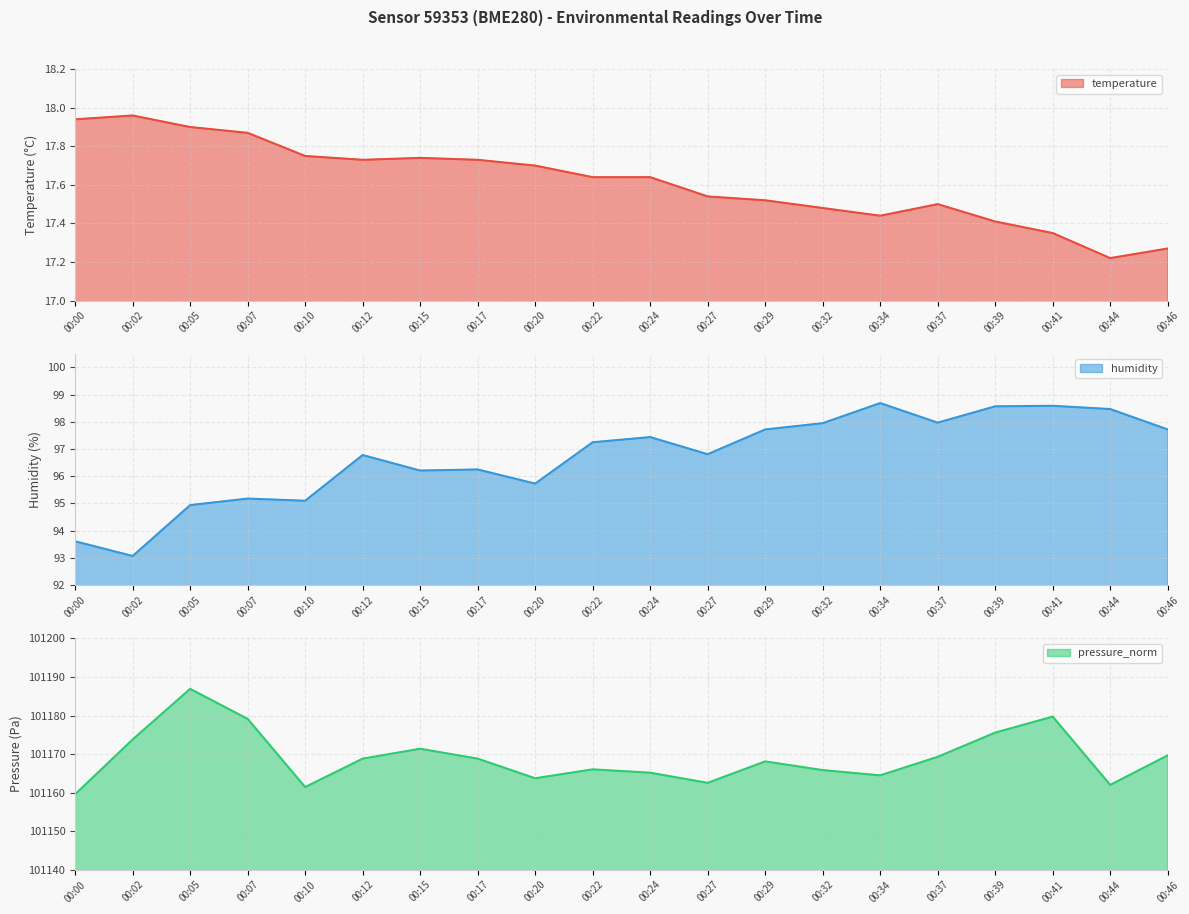

Reading left to right, what are all the values shown in this chart?

temperature: 00:00=17.9	00:02=18.0	00:05=17.9	00:07=17.9	00:10=17.8	00:12=17.7	00:15=17.7	00:17=17.7	00:20=17.7	00:22=17.6	00:24=17.6	00:27=17.5	00:29=17.5	00:32=17.5	00:34=17.4	00:37=17.5	00:39=17.4	00:41=17.4	00:44=17.2	00:46=17.3
humidity: 00:00=93.6	00:02=93.1	00:05=94.9	00:07=95.2	00:10=95.1	00:12=96.8	00:15=96.2	00:17=96.2	00:20=95.7	00:22=97.2	00:24=97.4	00:27=96.8	00:29=97.7	00:32=98.0	00:34=98.7	00:37=98.0	00:39=98.6	00:41=98.6	00:44=98.5	00:46=97.7
pressure_norm: 00:00=101159.6	00:02=101173.8	00:05=101186.9	00:07=101179.1	00:10=101161.4	00:12=101168.8	00:15=101171.4	00:17=101168.8	00:20=101163.7	00:22=101166.0	00:24=101165.2	00:27=101162.5	00:29=101168.1	00:32=101165.8	00:34=101164.5	00:37=101169.3	00:39=101175.6	00:41=101179.7	00:44=101162.0	00:46=101169.7